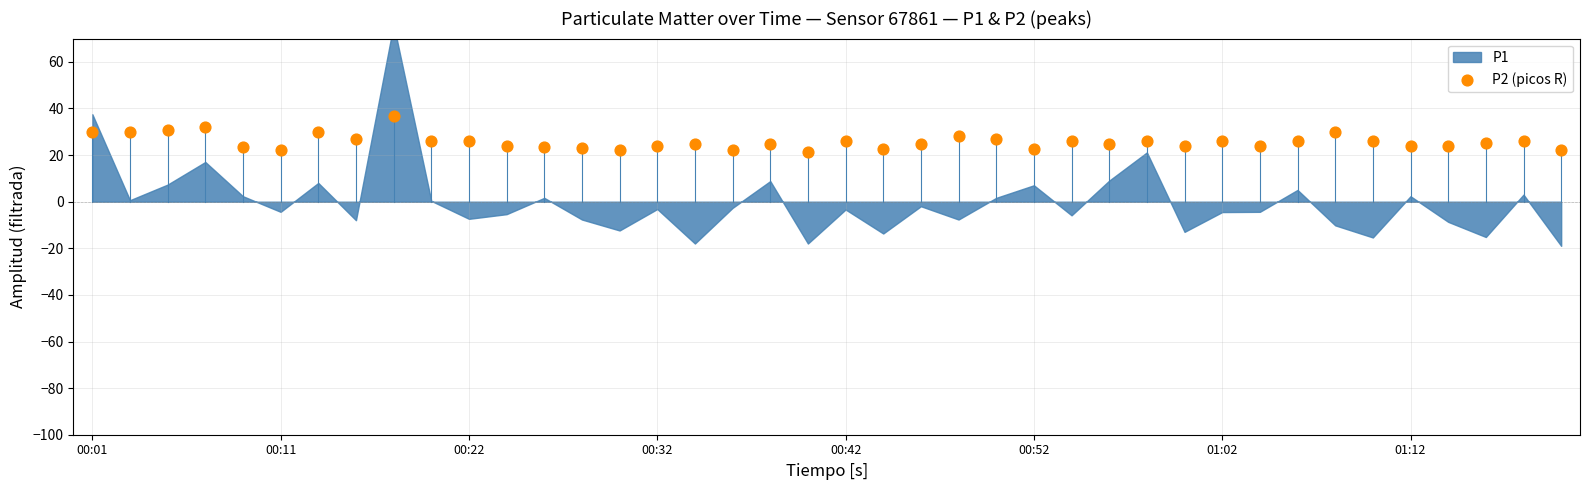

What is the range of Y values (max minus min)?

15.2